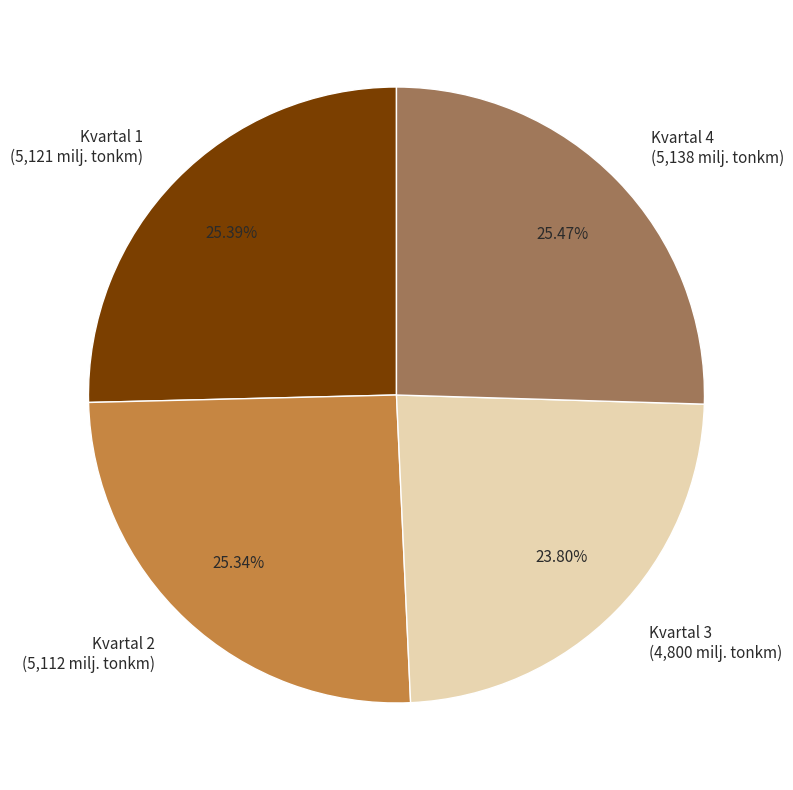

To the nearest percent, what is the difference between the largest and smallest slice percentages?

2%